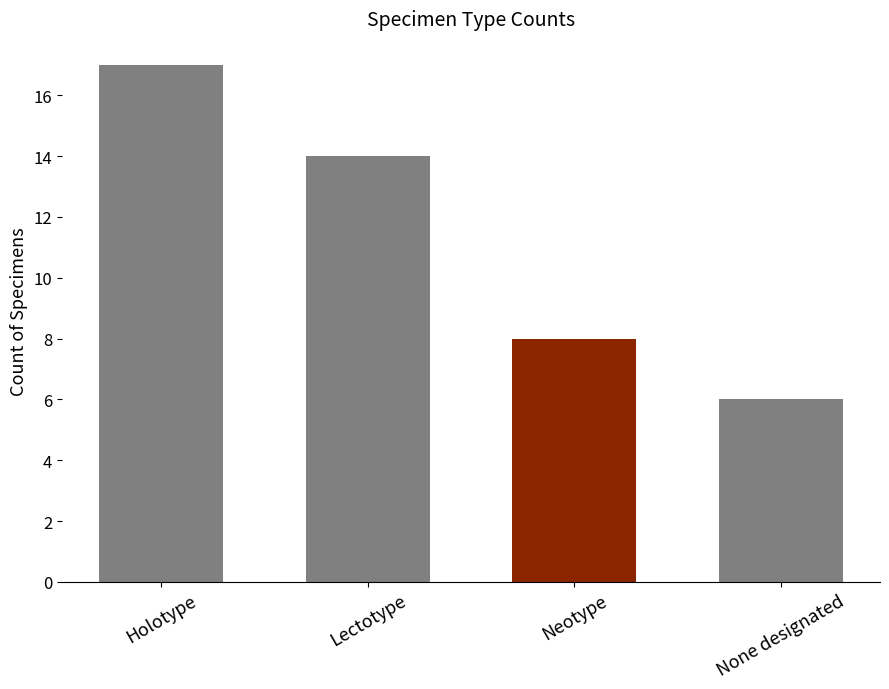

What is the ratio of the value at Neotype to the value at Holotype?

0.5